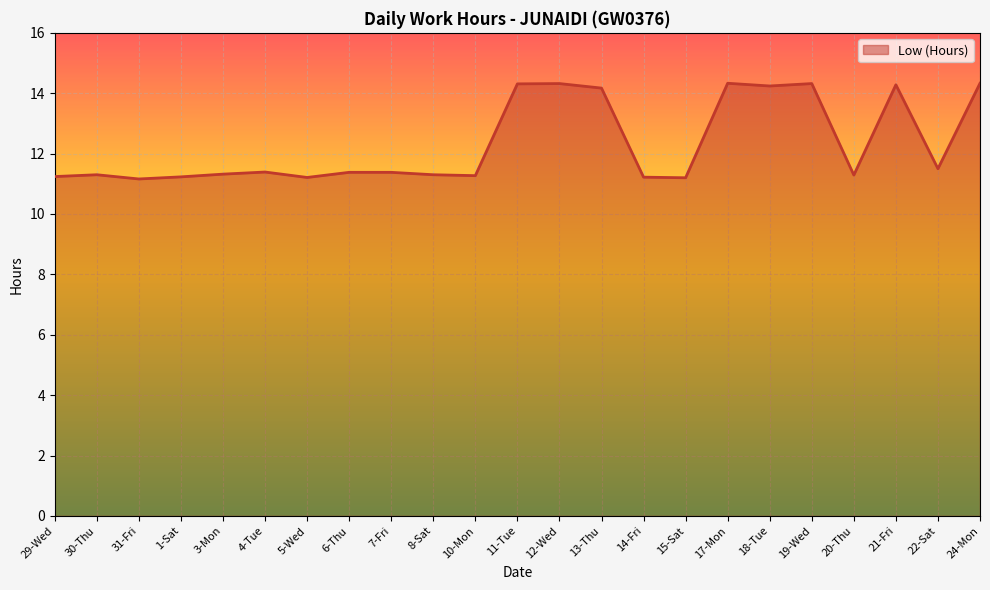

Is it true that the value at 5-Wed is 11.2?

True